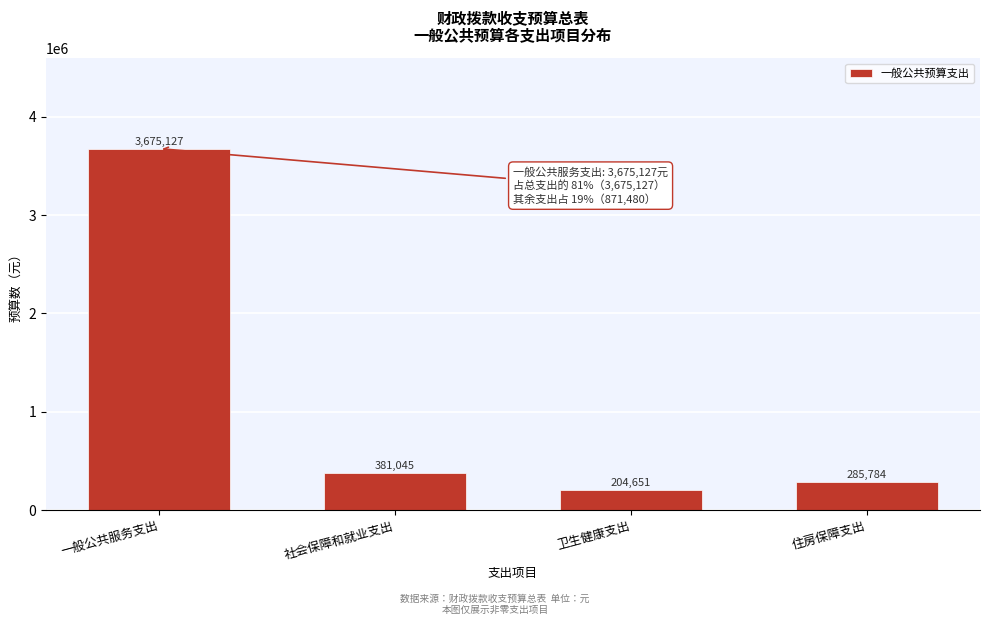

Reading left to right, what are all the values shown in this chart?

3675127	381045	204651	285784